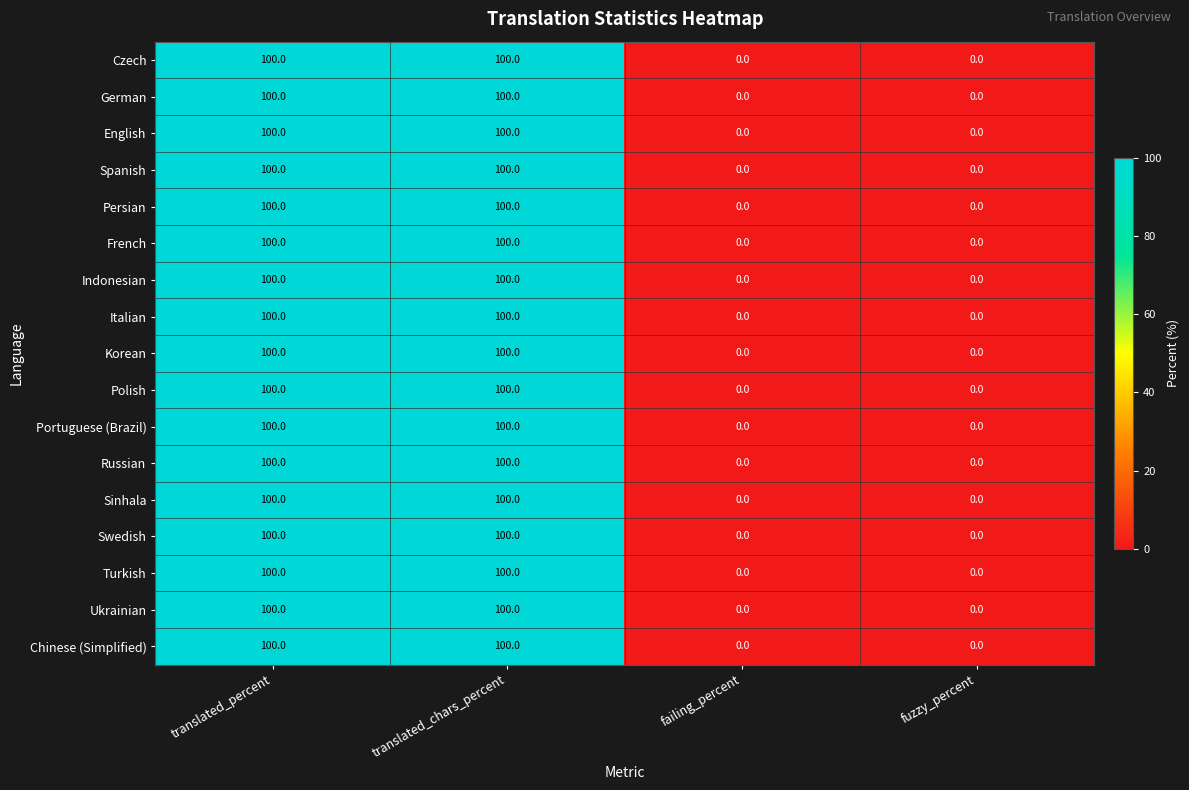

Is it true that Turkish equals -51 at failing_percent?

False